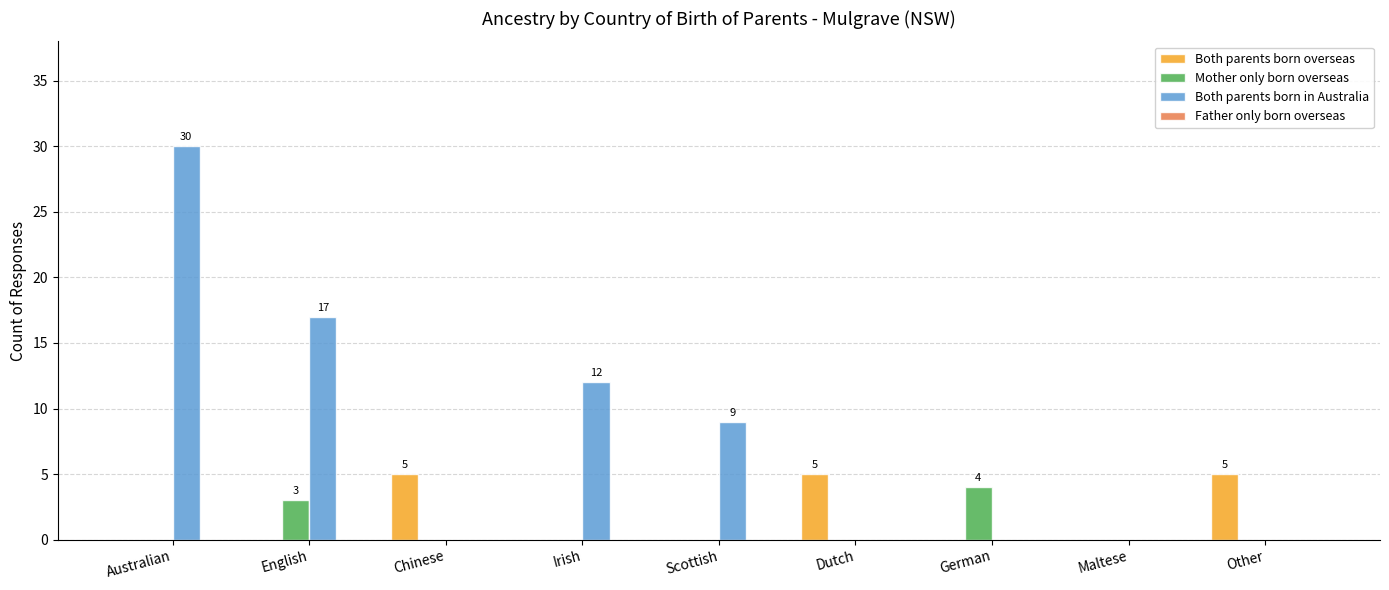

Is the value of Both parents born overseas at Chinese greater than the value of Mother only born overseas at Chinese?

Yes